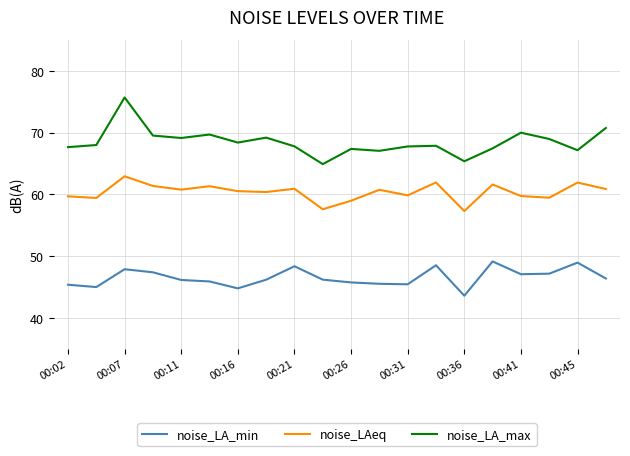

What is the difference between the maximum and minimum values in the noise_LA_max series?

10.8